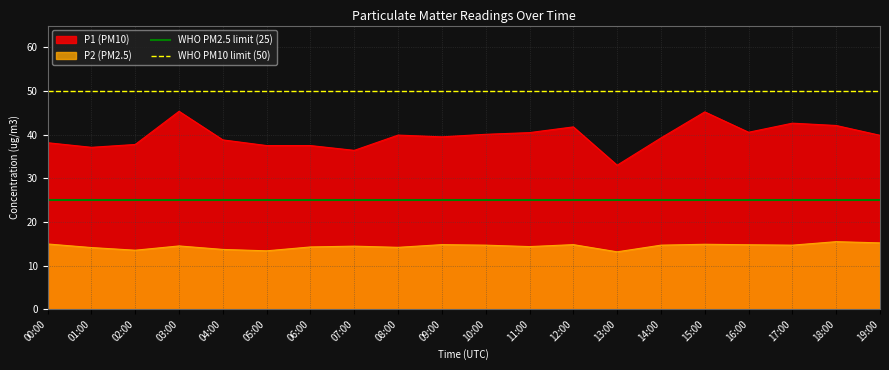

What is the maximum value for P1 (PM10)?

45.4